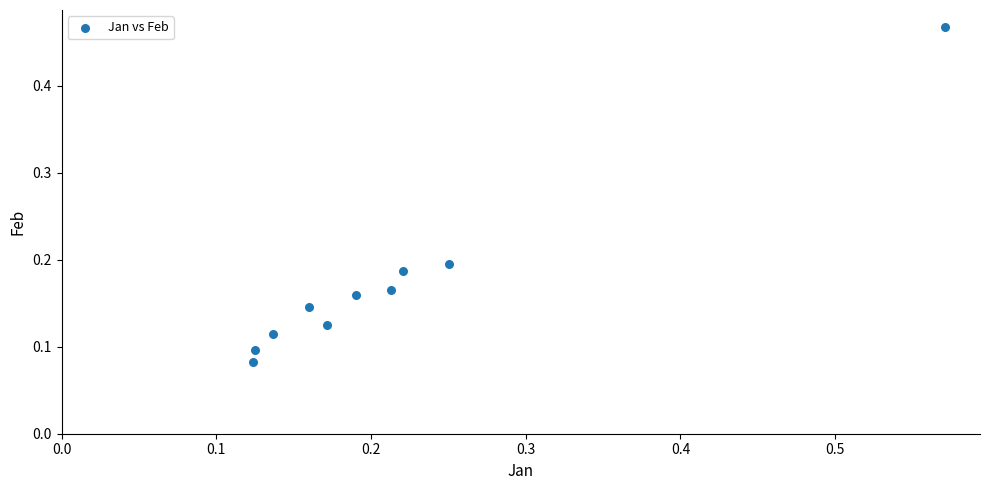

What is the range of X values (max minus min)?

0.4